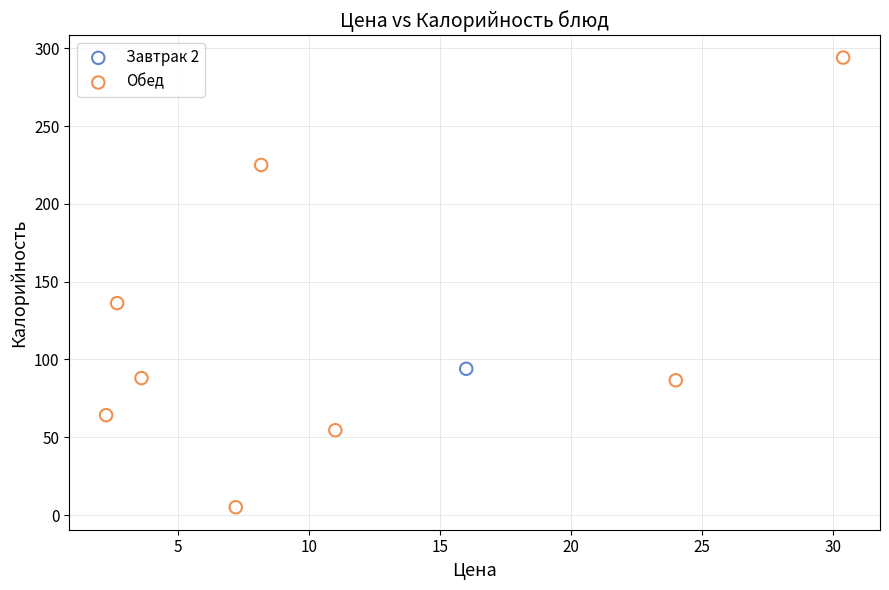

What are all the series names shown in the legend?

Завтрак 2, Обед